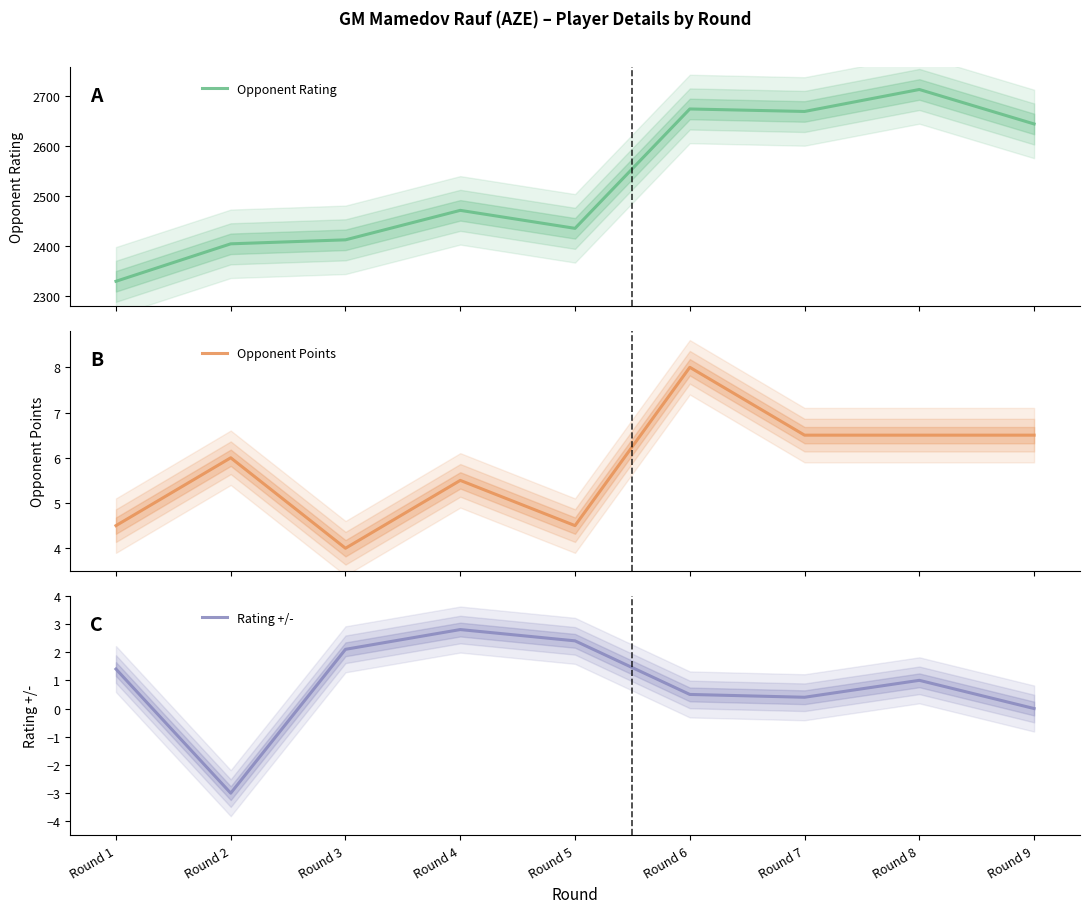

Does the chart have visible grid lines?

No